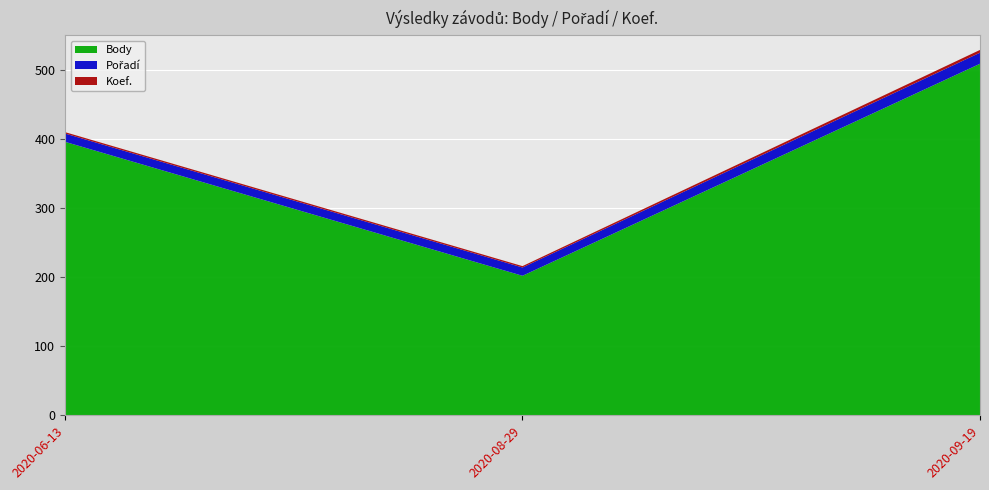

Reading right to left, list all the values displayed in this chart.

Body: 2020-09-19=509	2020-08-29=202	2020-06-13=396
Pořadí: 2020-09-19=16	2020-08-29=12	2020-06-13=12
Koef.: 2020-09-19=4	2020-08-29=2	2020-06-13=2